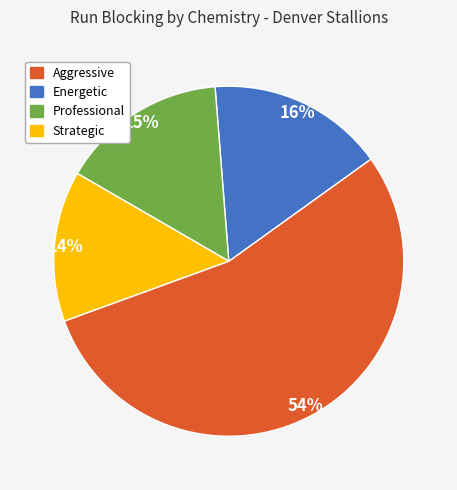

What is the ratio of the value at Energetic to the value at Professional?

1.1